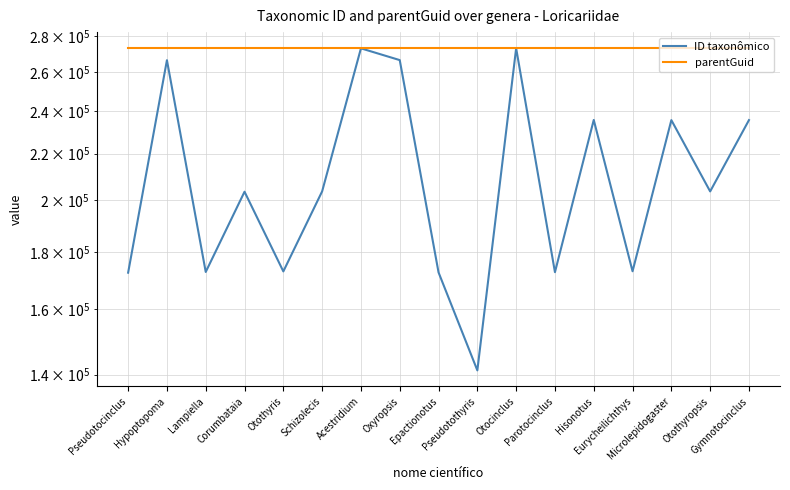

What is the difference between the highest and lowest values at Parotocinclus?

100324